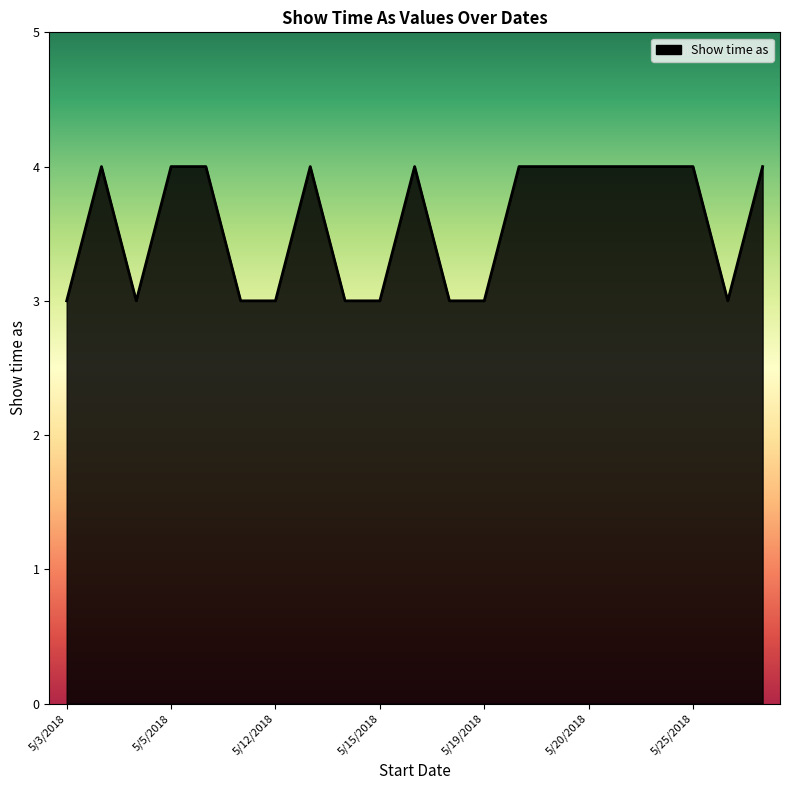

What is the maximum value shown in the chart?

4